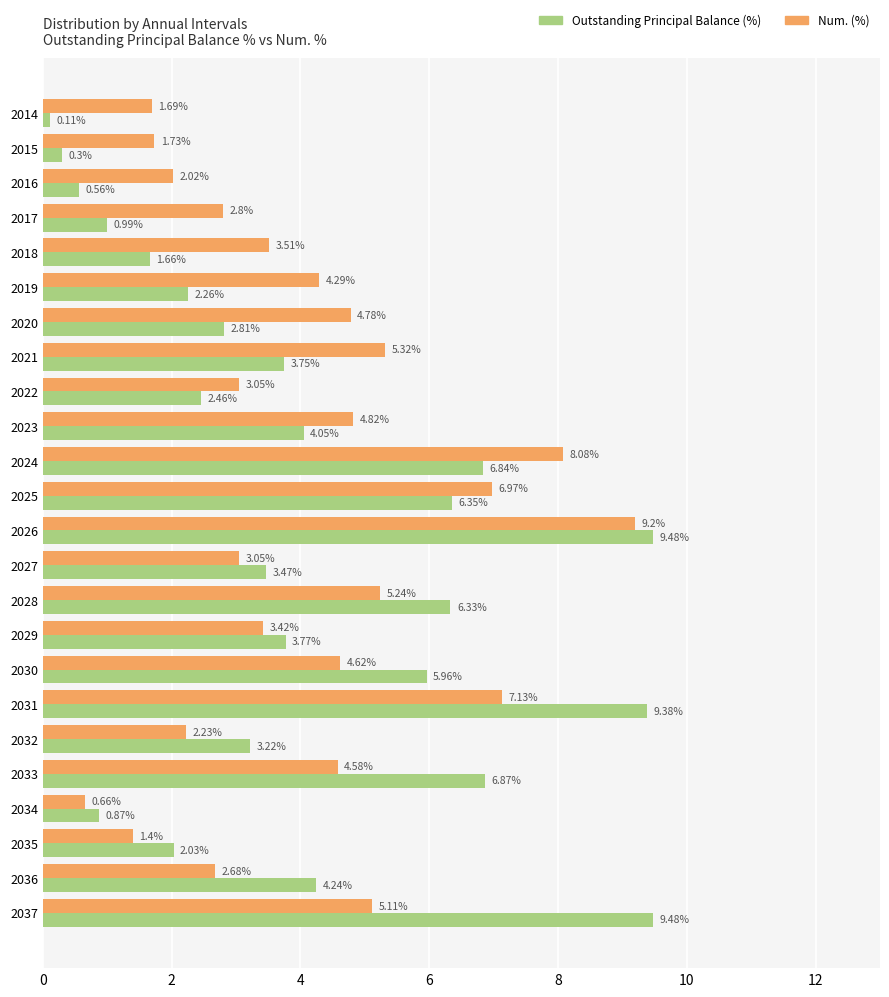

Rank the series by their maximum value, from highest to lowest.

Outstanding Principal Balance (%), Num. (%)